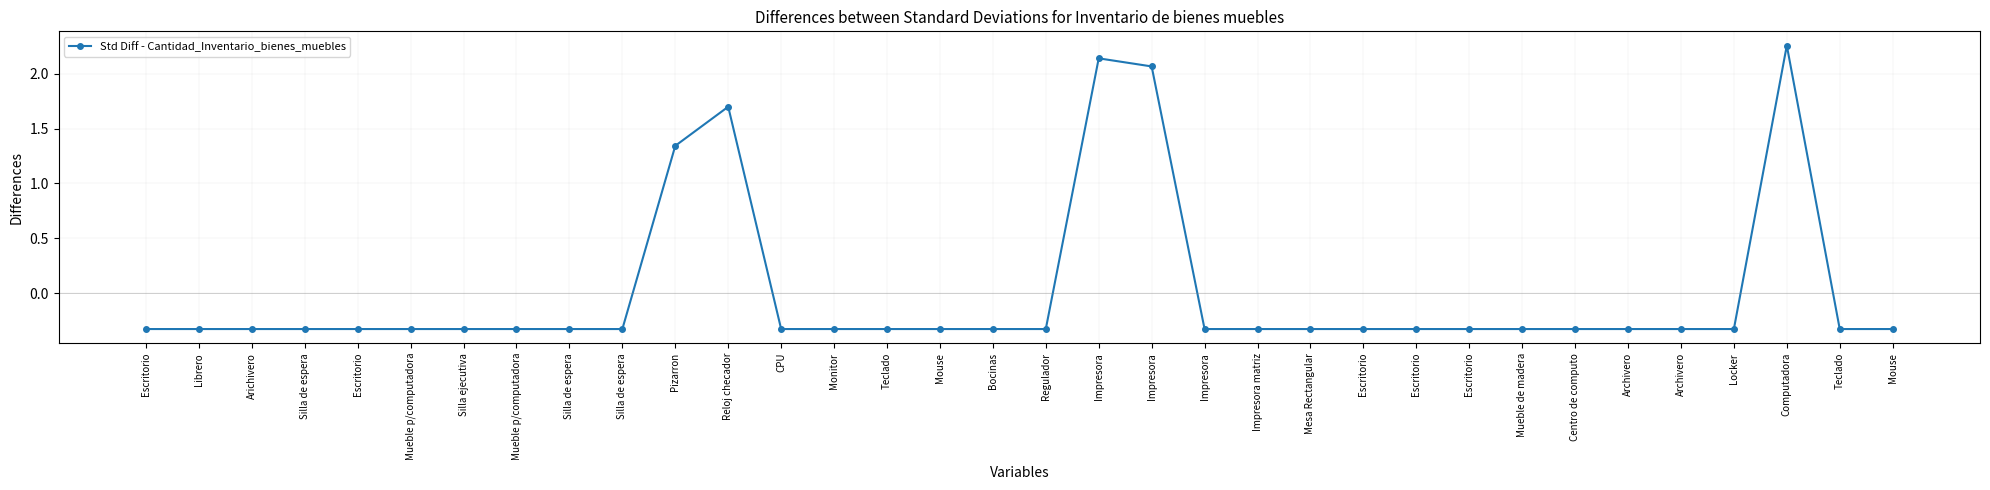

How many lines are shown in the chart?

1